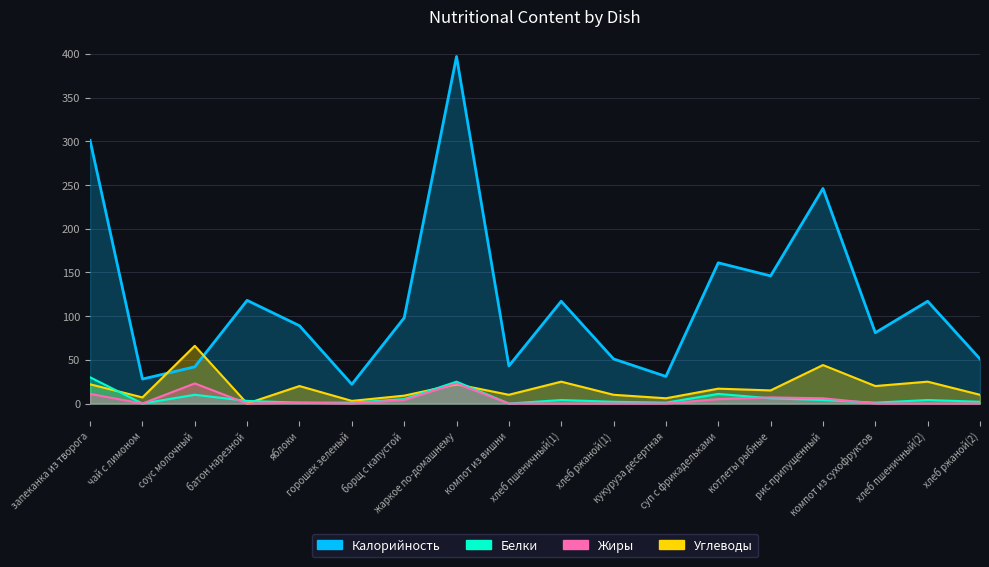

What is the difference between the Углеводы values at компот из сухофруктов and чай с лимоном?

13